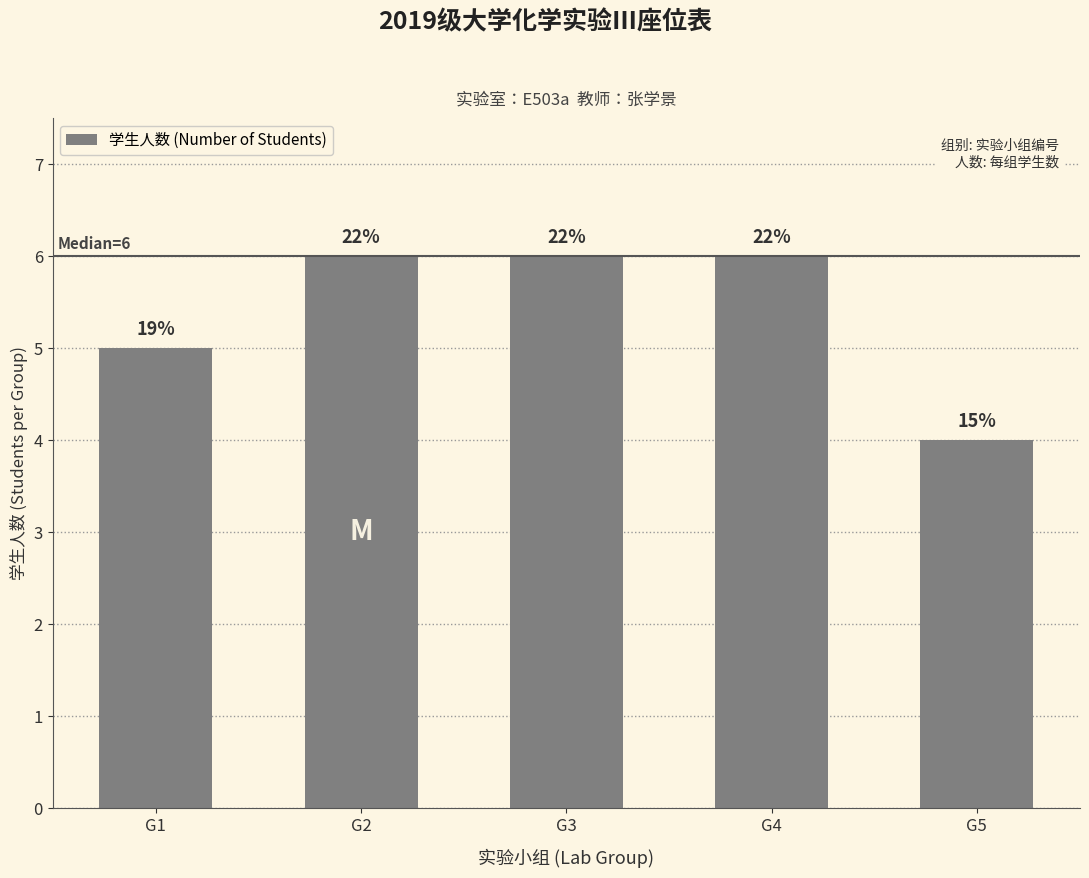

Does the chart contain any negative values?

No